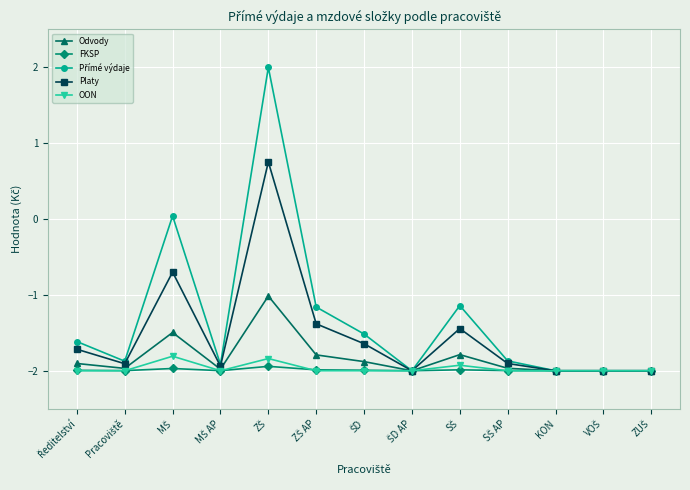

True or false: OON has more than 0 points higher than both neighbors.

True